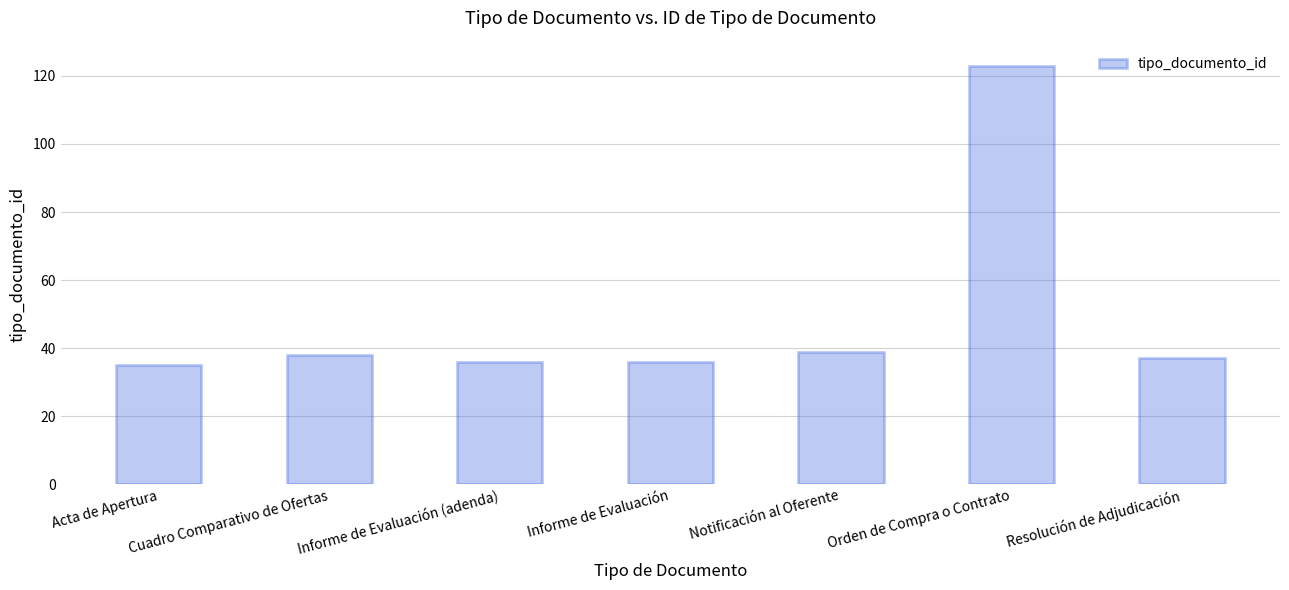

How many values are below 37?

3